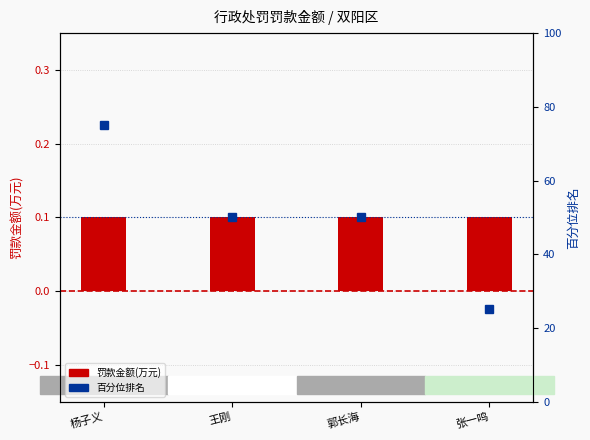

Is it true that 百分位排名 equals 50.0 at 郭长海?

True